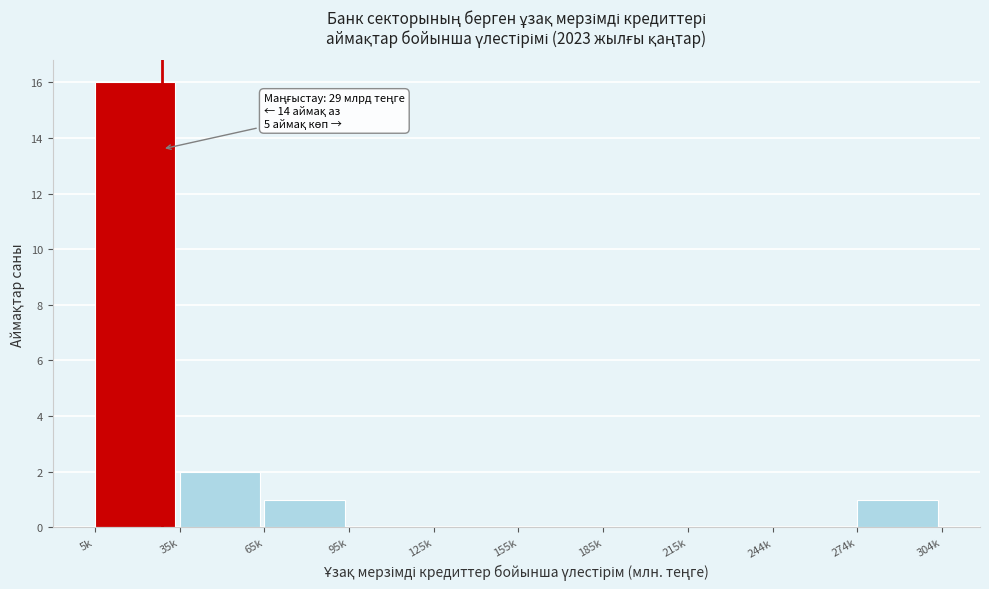

Reading left to right, transcribe all the data shown in this chart.

5k=16	35k=2	65k=1	95k=0	125k=0	155k=0	185k=0	215k=0	244k=0	274k=1